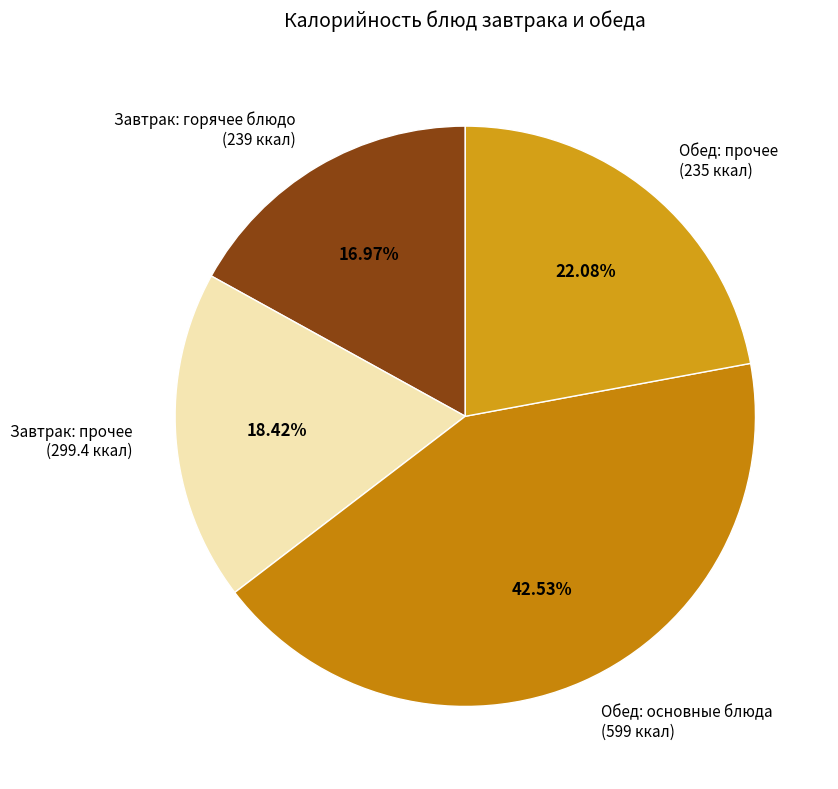

Approximately how many times larger is the value at Завтрак: горячее блюдо (239 ккал) compared to Обед: основные блюда (599 ккал)?

0.4